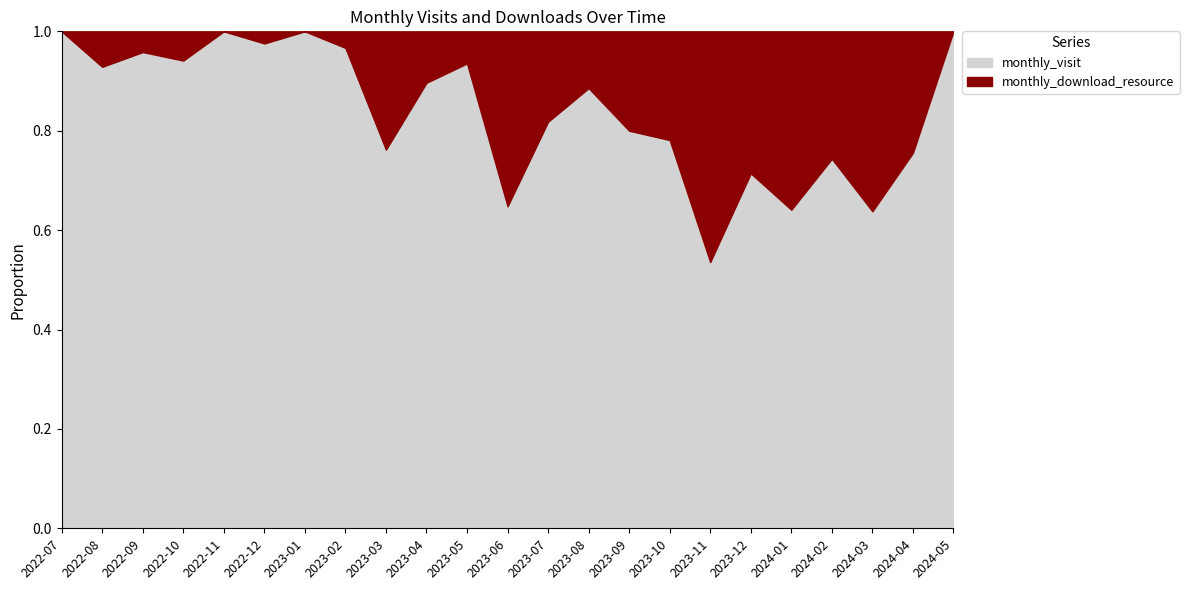

At which category does the chart reach its minimum across all series?

2022-07